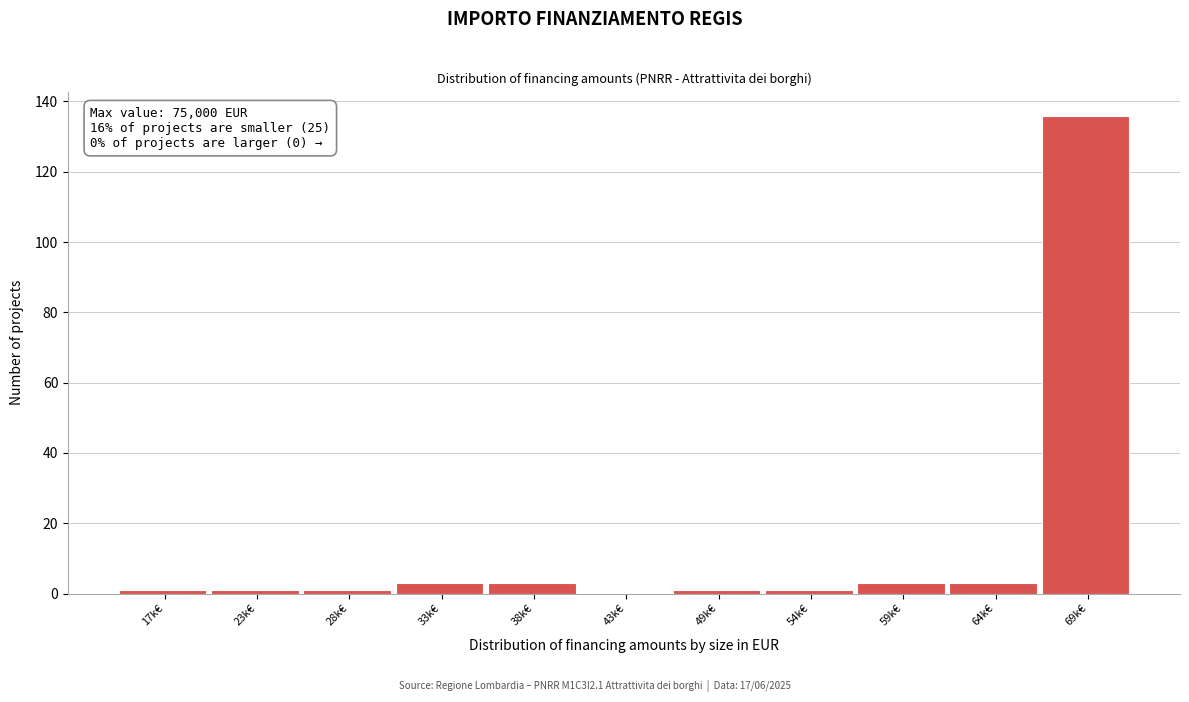

Reading left to right, what are all the values shown in this chart?

17k€=1	23k€=1	28k€=1	33k€=3	38k€=3	43k€=0	49k€=1	54k€=1	59k€=3	64k€=3	69k€=136